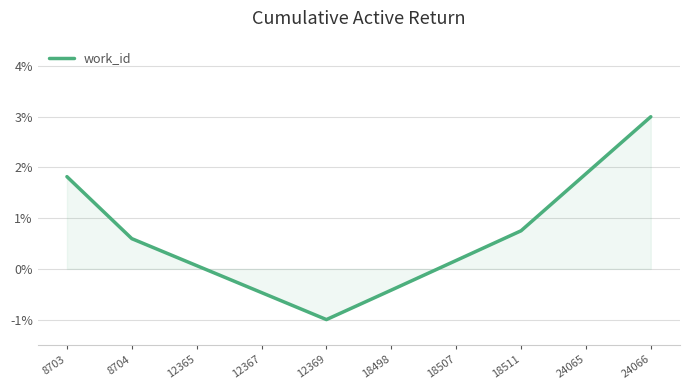

Does the chart display data point markers on the line(s)?

No